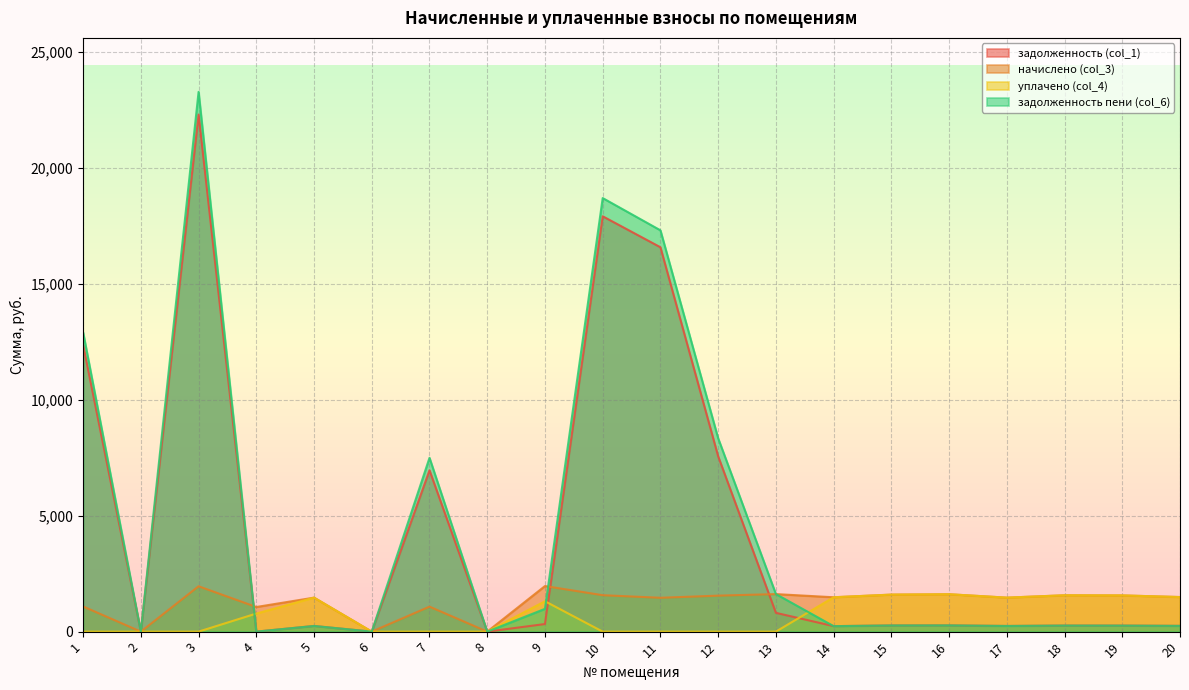

What is the maximum value for уплачено (col_4)?

1612.3